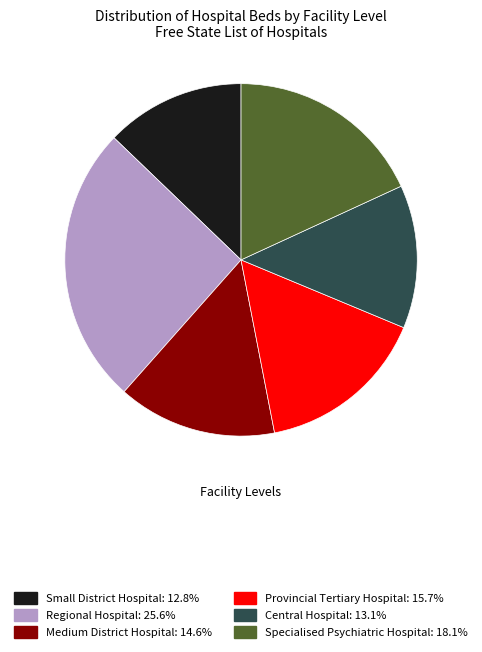

Combined, do Specialised Psychiatric Hospital and Central Hospital account for over 50%?

No